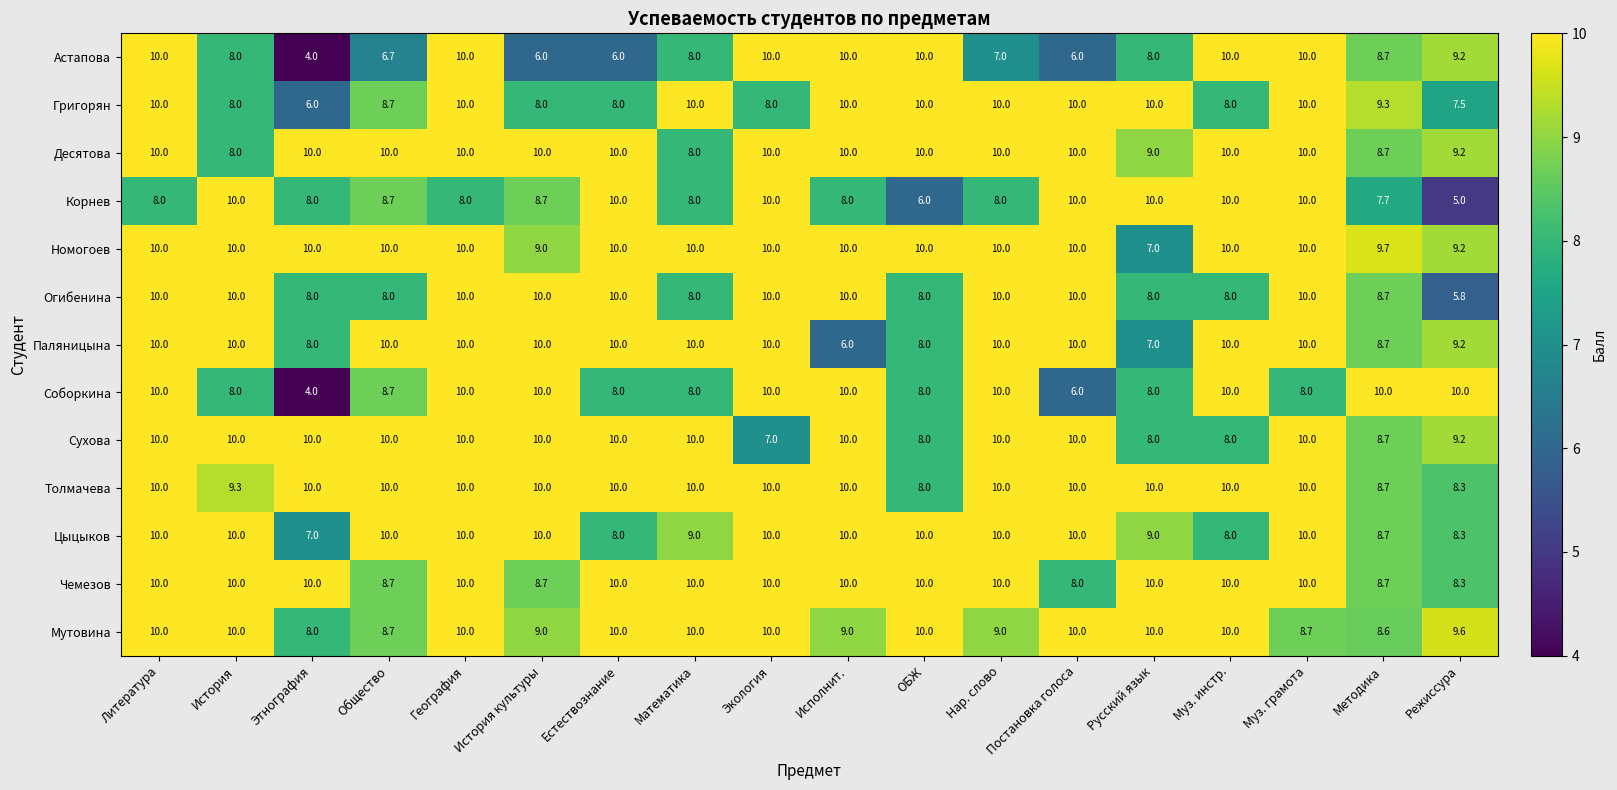

How many Толмачева values are between 10 and 11?

14